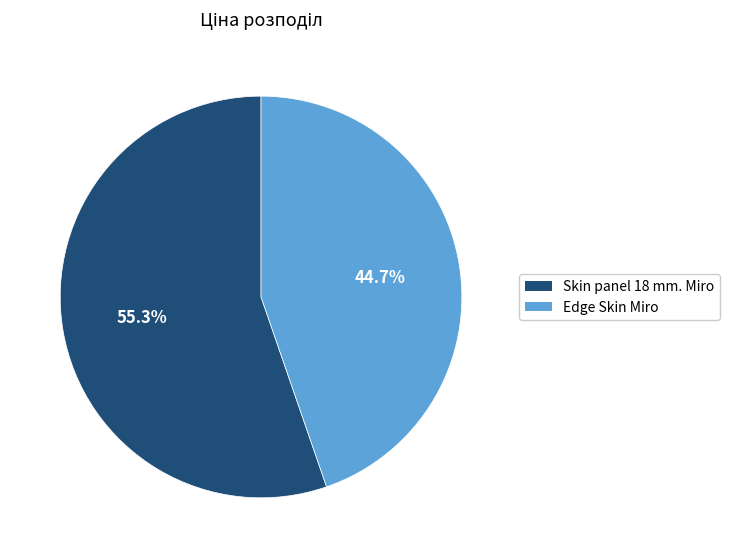

Which category has the smallest portion of the pie?

Edge Skin Miro